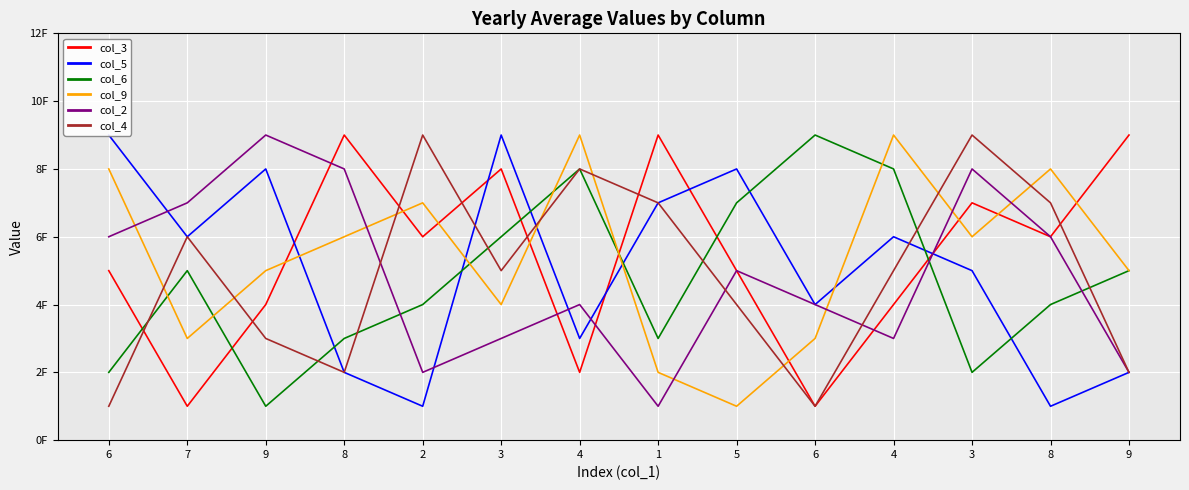

What is the average value of the col_9 series?

5